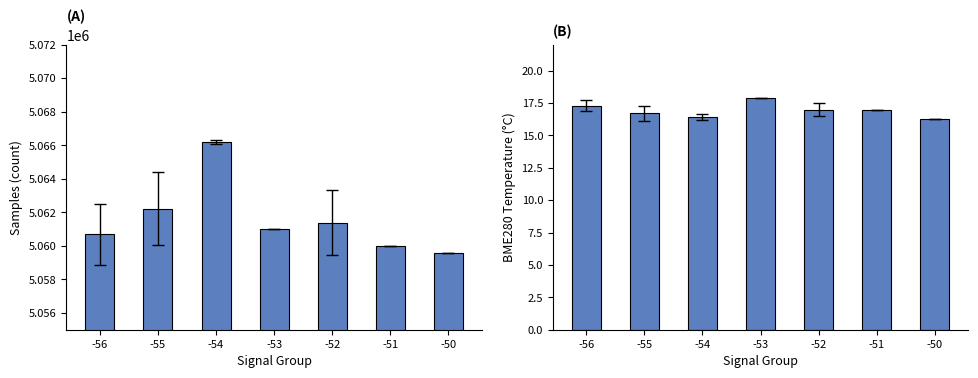

At how many categories does at least one series exceed 2010880?

7